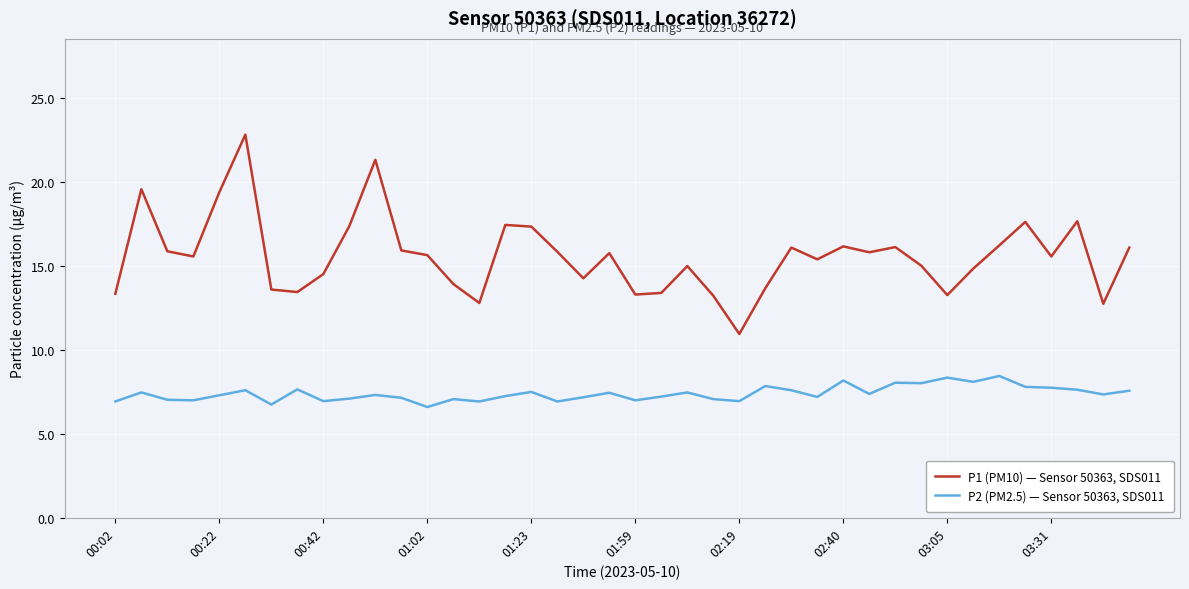

Which series has the widest spread of values?

P1 (PM10) — Sensor 50363, SDS011